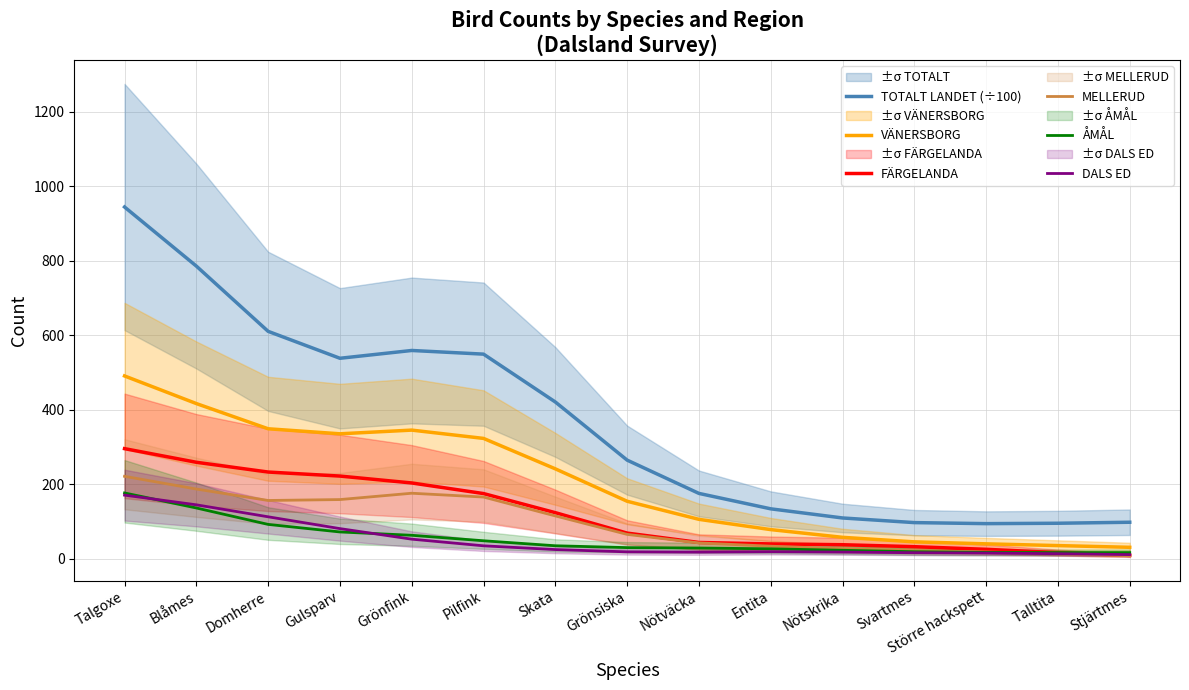

What value does the FÄRGELANDA series have at Skata?

123.7